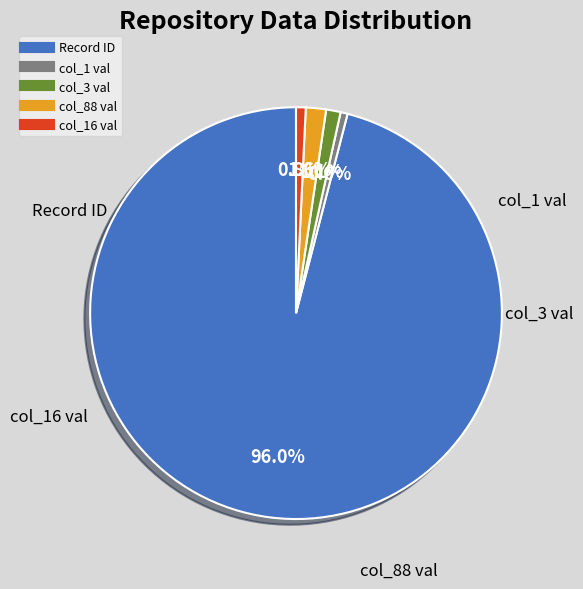

Is there any slice that represents more than half of the pie?

Yes